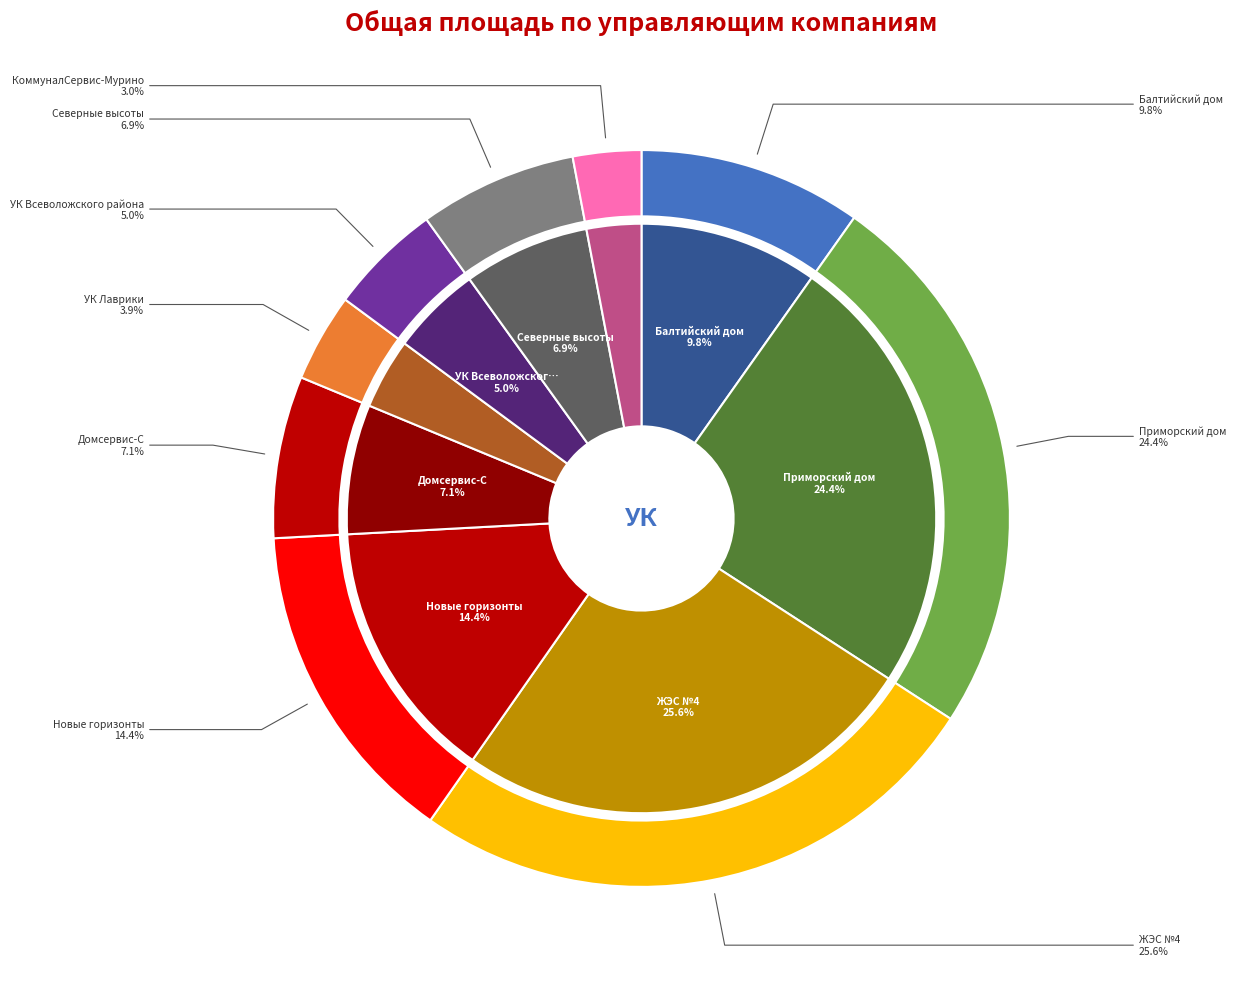

True or false: ООО «Новые горизонты» accounts for 1% of the total.

False